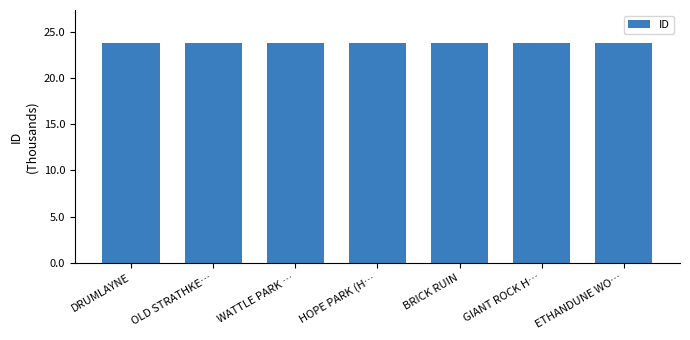

Which category has the lowest value across all series?

DRUMLAYNE